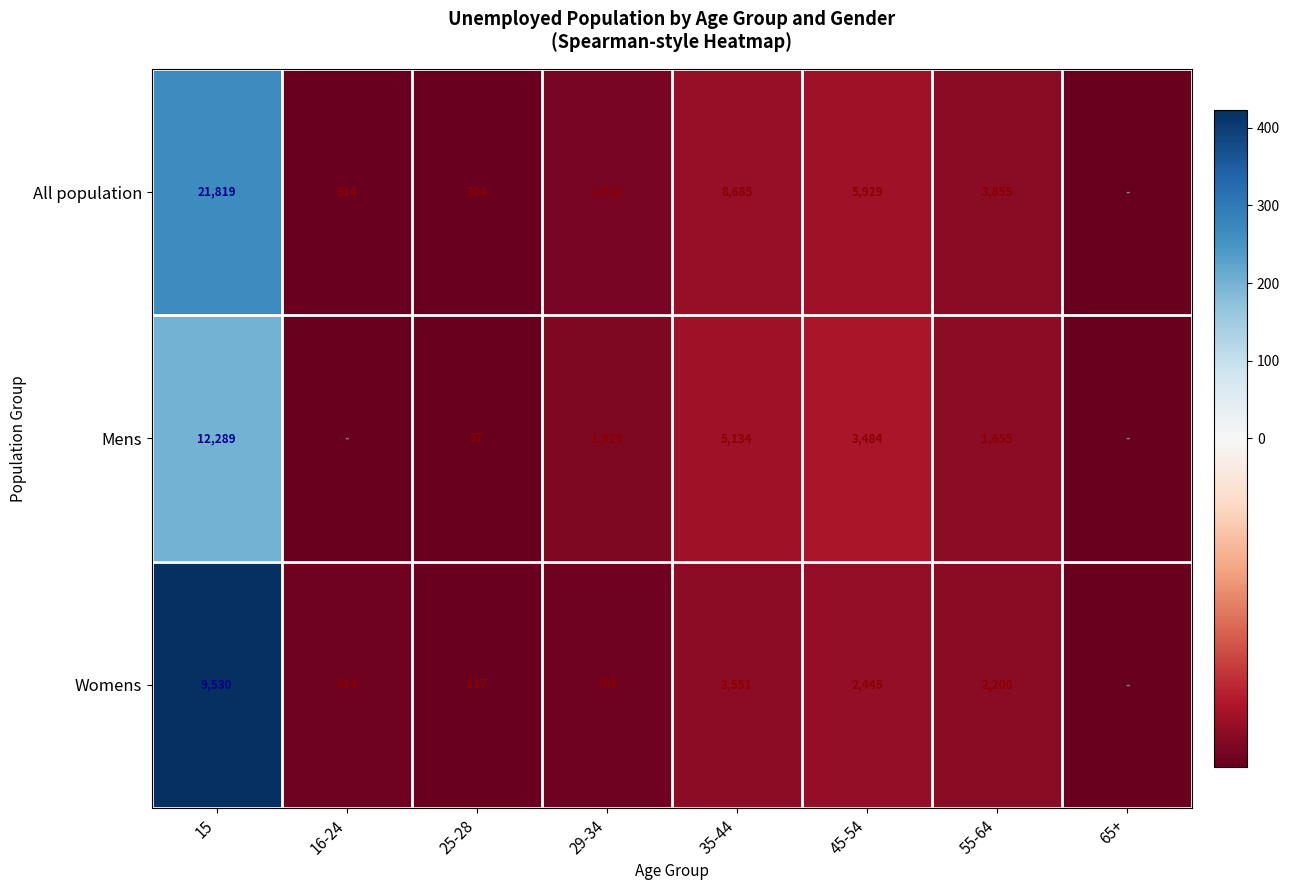

Is the value of Womens at 15 greater than the value of All population at 35-44?

Yes